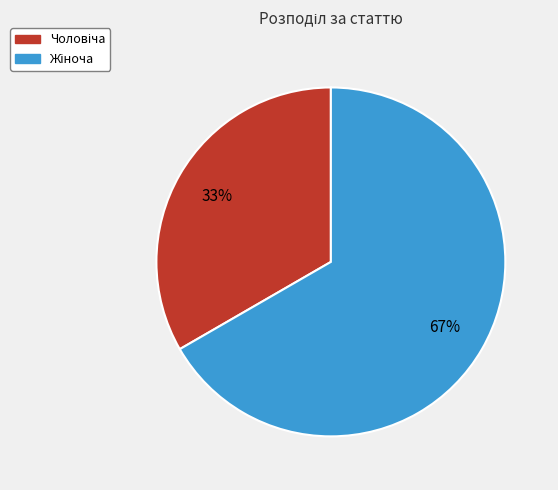

To the nearest percent, what is the average slice percentage?

50%